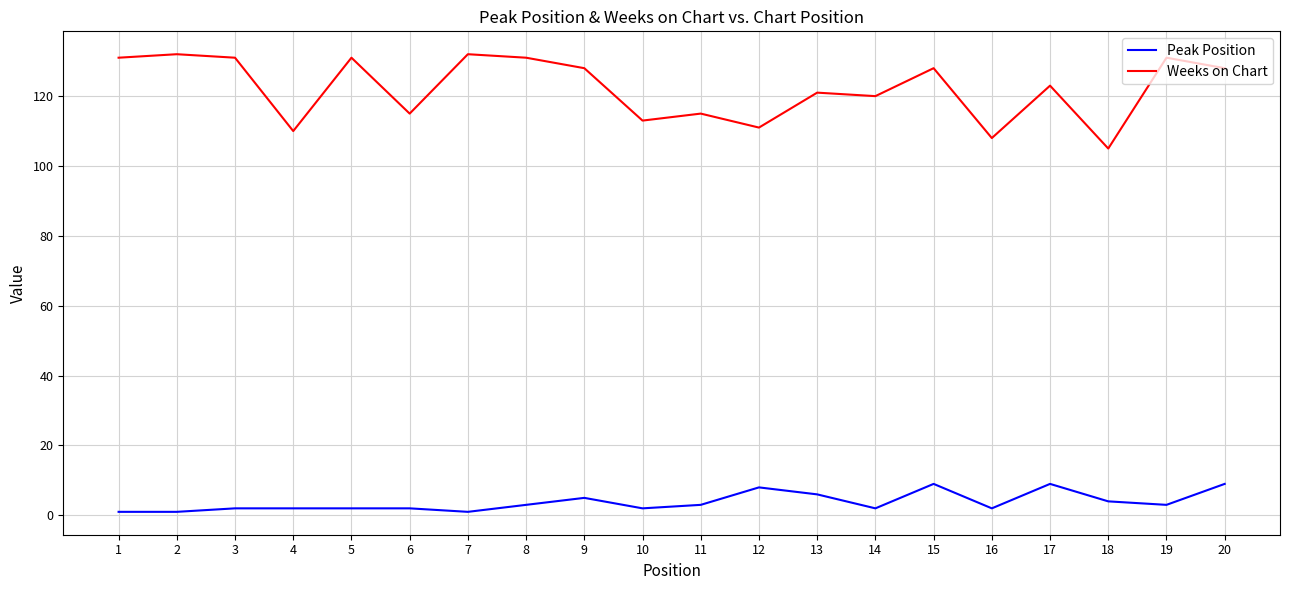

Does the chart display data point markers on the line(s)?

No